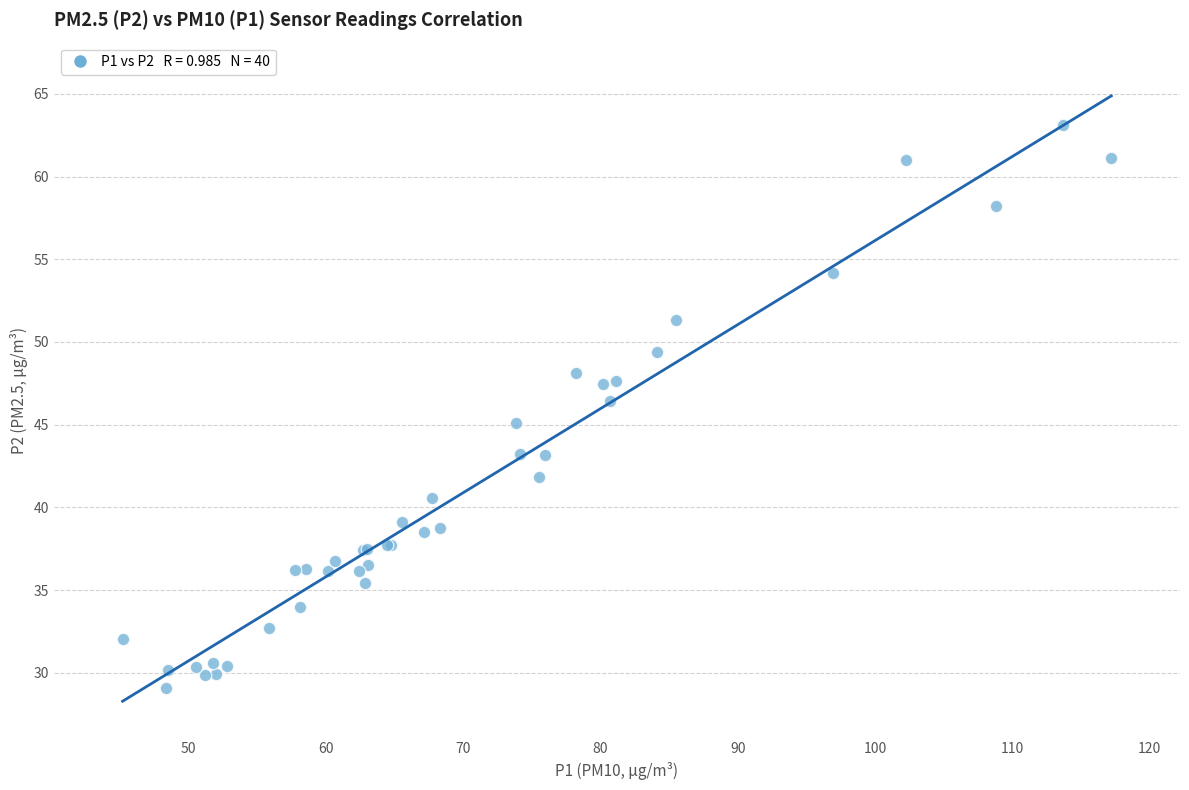

What Y value in the scatter plot is closest to 46?

46.5